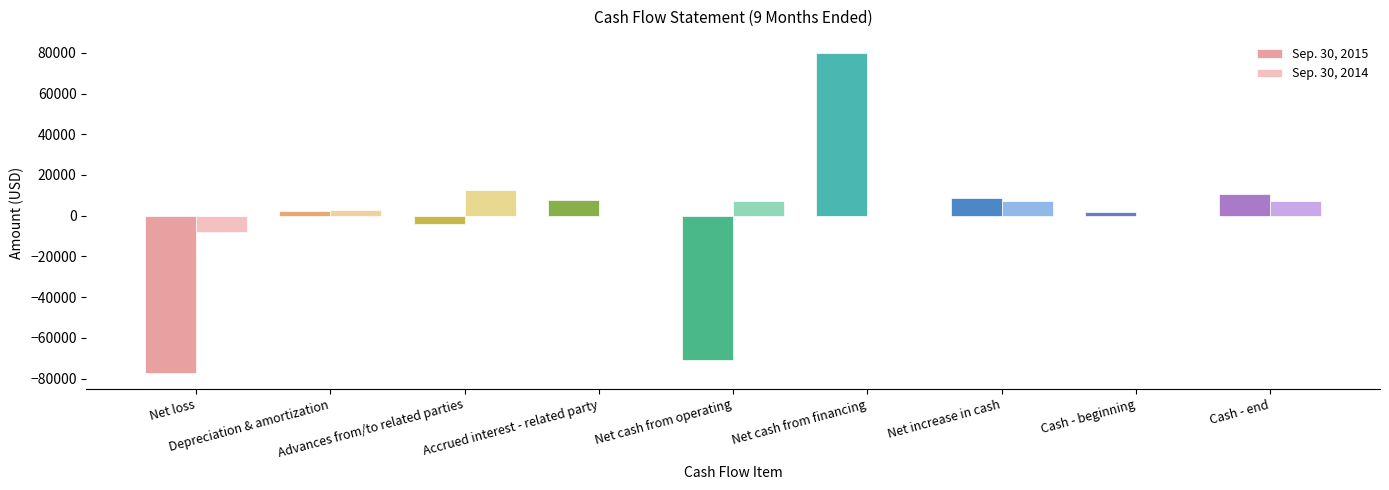

What is the maximum value shown in the chart?

80000